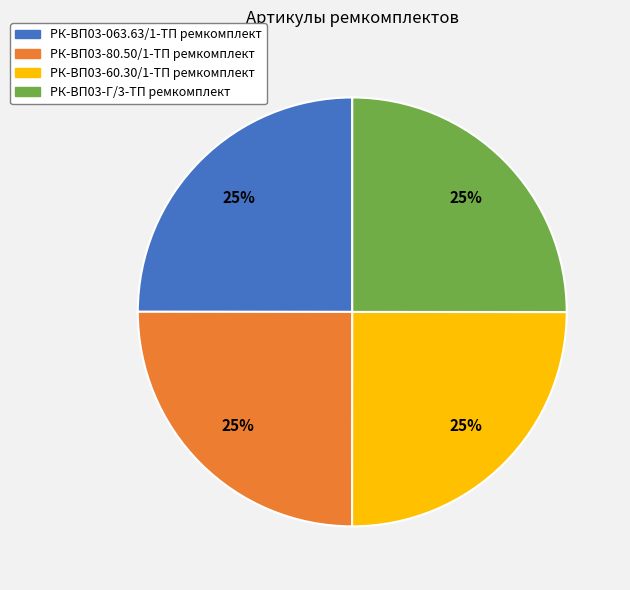

To the nearest percent, what is the combined percentage of РК-ВП03-063.63/1-ТП ремкомплект and РК-ВП03-80.50/1-ТП ремкомплект?

50%